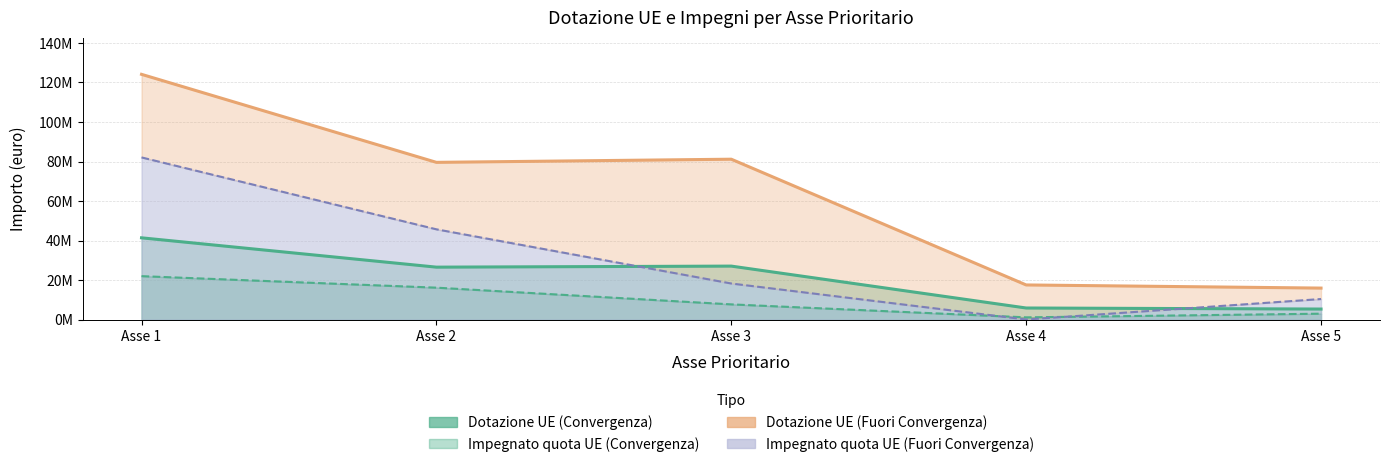

Which series changed the most between Asse 1 and Asse 3?

Impegnato quota UE (Fuori Convergenza)